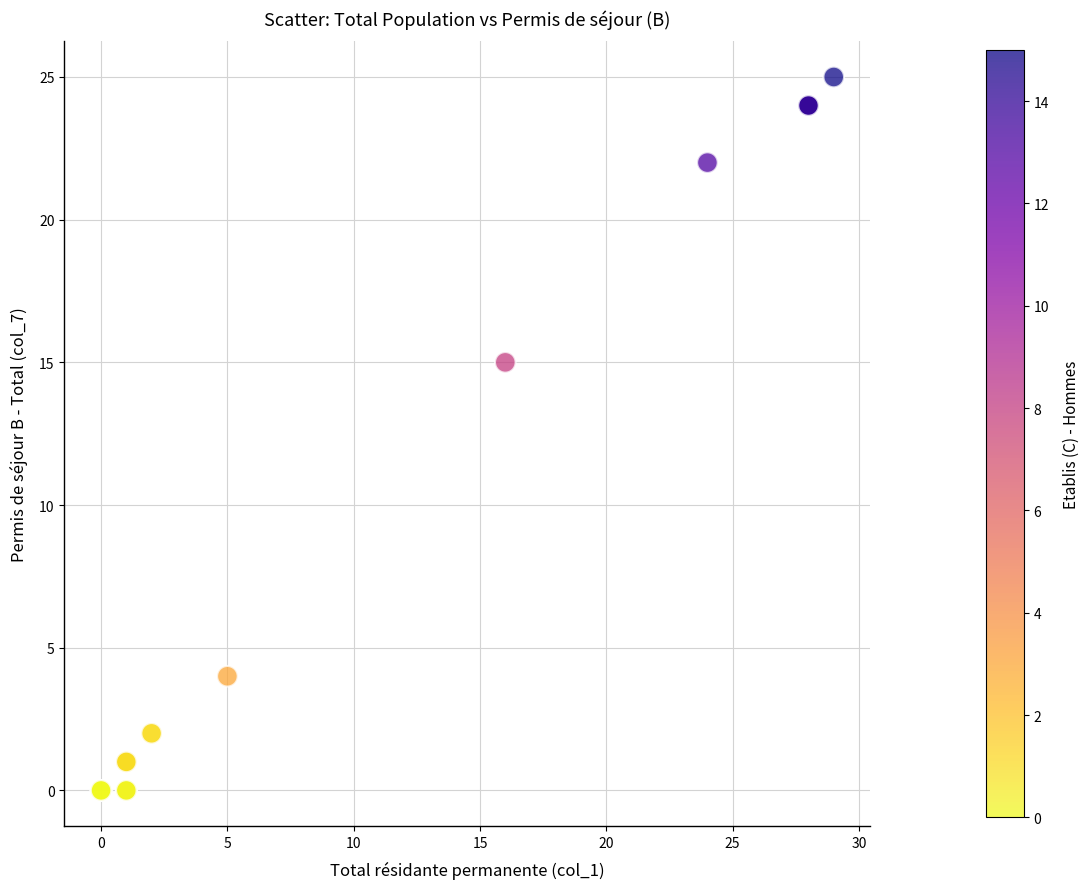

What Y value in the scatter plot is closest to 12?

15